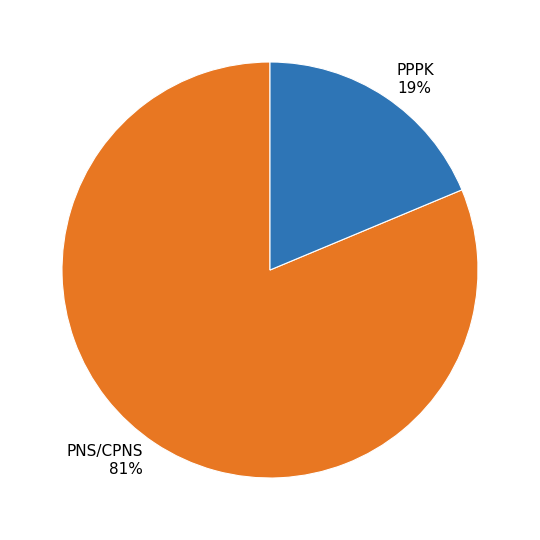

To the nearest percent, what is the combined percentage of PPPK and PNS/CPNS?

100%